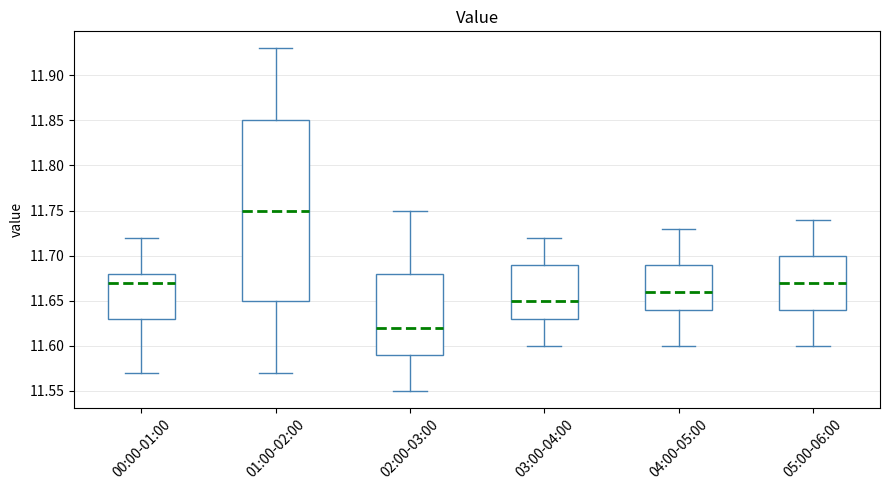

Reading left to right, transcribe this box plot: for each box, give where its median line is, the range the box spans, and where its two whiskers end, as read against the y-axis. The values are not printed on the chart, so give them approximately, as read against the axis.

00:00-01:00: median 11.67, box 11.63 to 11.68, whiskers 11.57 to 11.72
01:00-02:00: median 11.75, box 11.65 to 11.85, whiskers 11.57 to 11.93
02:00-03:00: median 11.62, box 11.59 to 11.68, whiskers 11.55 to 11.75
03:00-04:00: median 11.65, box 11.63 to 11.69, whiskers 11.60 to 11.72
04:00-05:00: median 11.66, box 11.64 to 11.69, whiskers 11.60 to 11.73
05:00-06:00: median 11.67, box 11.64 to 11.70, whiskers 11.60 to 11.74